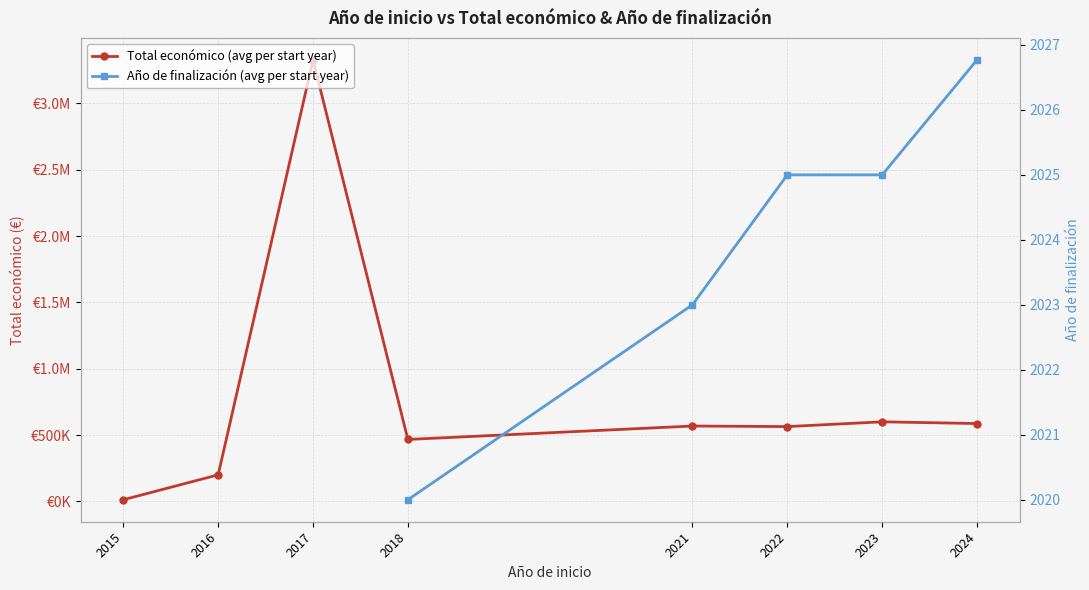

True or false: Año de finalización (avg per start year) has more than 2 points higher than both neighbors.

False